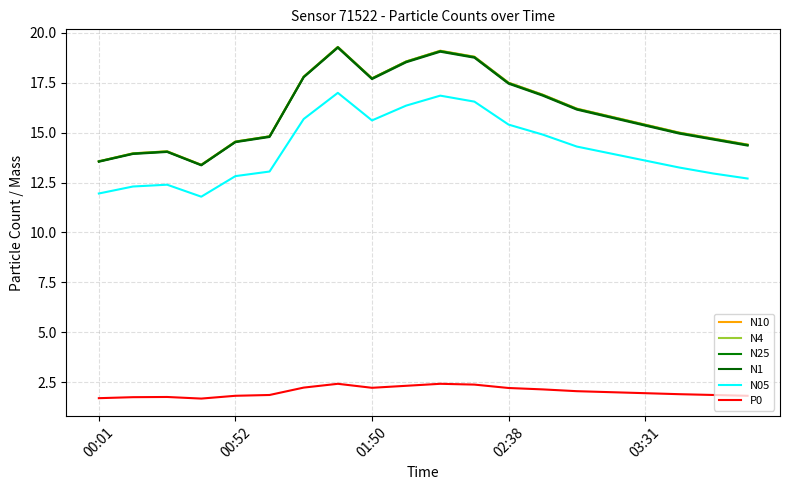

Reading left to right, list all the values displayed in this chart.

N10: 13.6	14.0	14.1	13.4	14.6	14.8	17.8	19.3	17.7	18.6	19.1	18.8	17.5	16.9	16.2	15.8	15.4	15.0	14.7	14.4
N4: 13.6	14.0	14.1	13.4	14.6	14.8	17.8	19.3	17.7	18.6	19.1	18.8	17.5	16.9	16.2	15.8	15.4	15.0	14.7	14.4
N25: 13.6	13.9	14.1	13.4	14.5	14.8	17.8	19.3	17.7	18.6	19.1	18.8	17.5	16.9	16.2	15.8	15.4	15.0	14.7	14.4
N1: 13.5	13.9	14.0	13.4	14.5	14.8	17.8	19.2	17.7	18.5	19.1	18.8	17.4	16.9	16.1	15.8	15.3	14.9	14.7	14.3
N05: 11.9	12.3	12.4	11.8	12.8	13.1	15.7	17.0	15.6	16.4	16.9	16.6	15.4	14.9	14.3	13.9	13.6	13.2	12.9	12.7
P0: 1.7	1.8	1.8	1.7	1.8	1.9	2.2	2.4	2.2	2.3	2.4	2.4	2.2	2.1	2.0	2.0	1.9	1.9	1.9	1.8